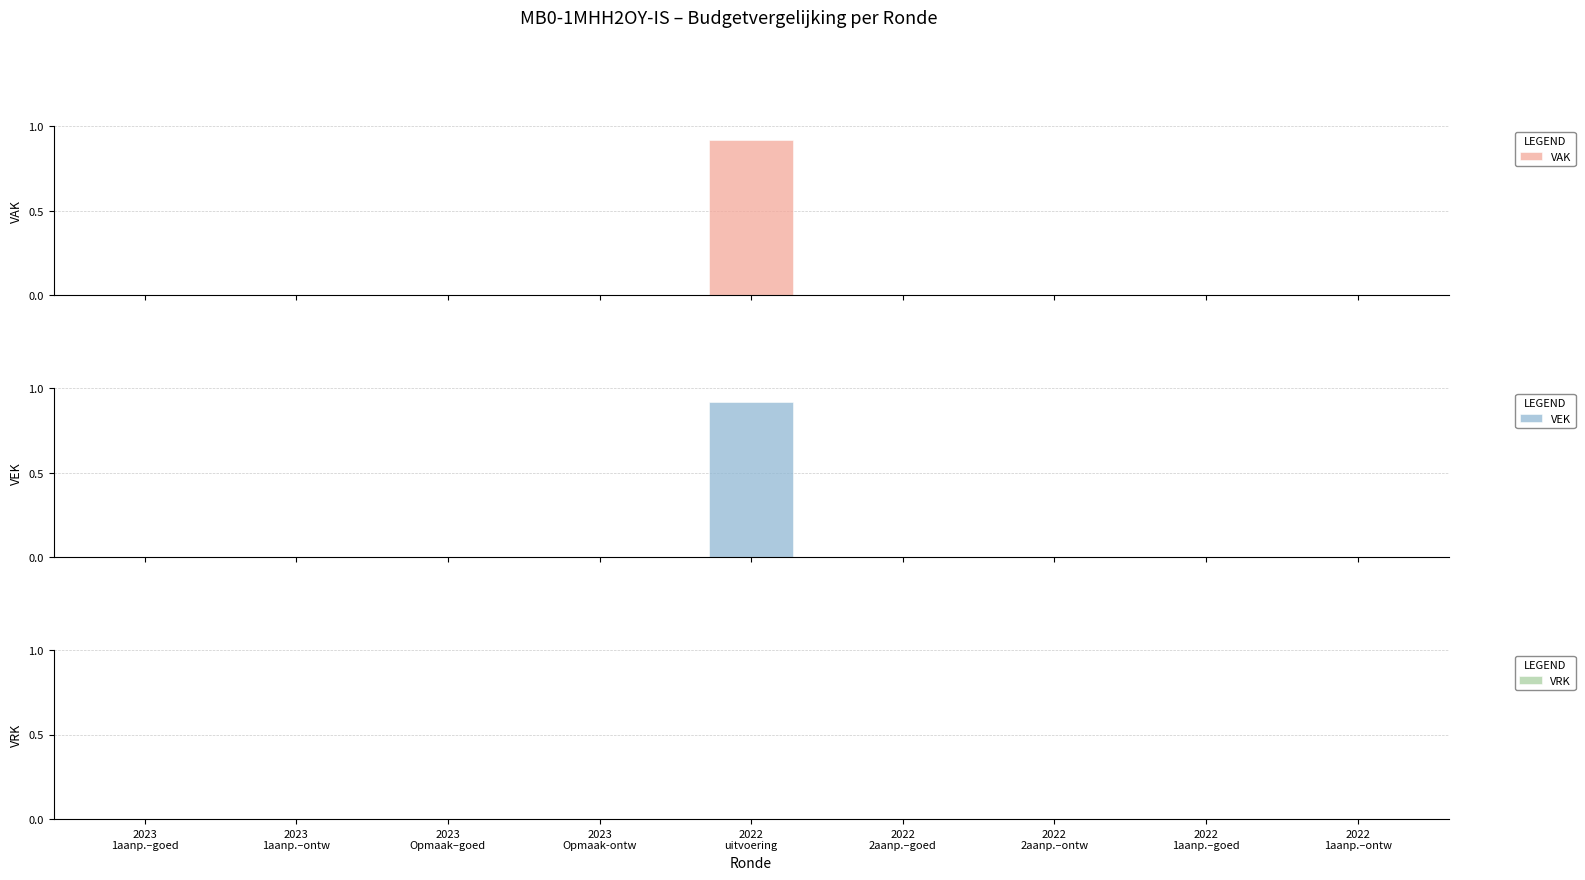

The VEK series shows 0.9 at 2022
uitvoering. True or false?

True